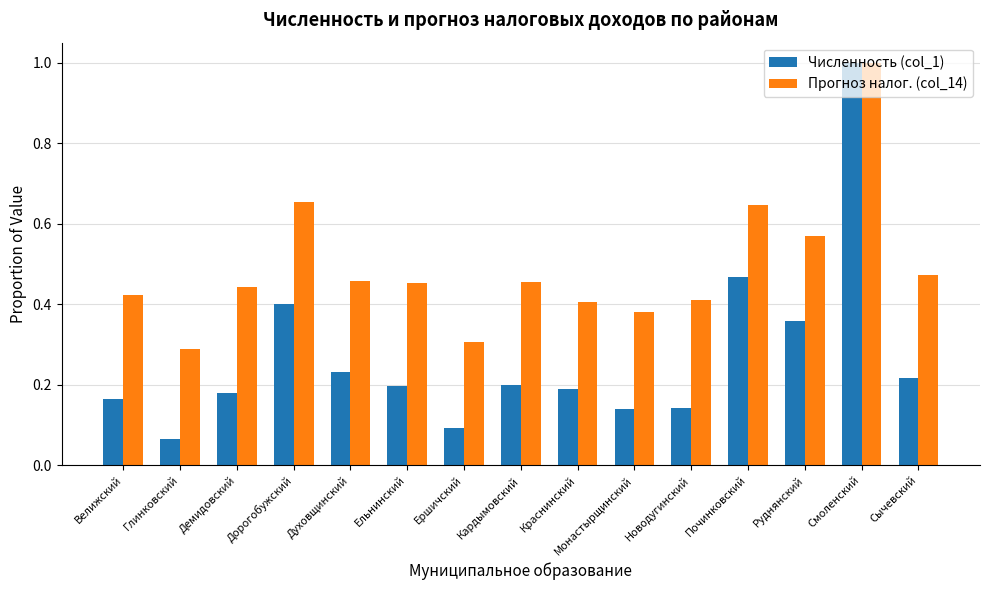

Is the value of Численность (col_1) at Духовщинский greater than the value of Прогноз налог. (col_14) at Руднянский?

No